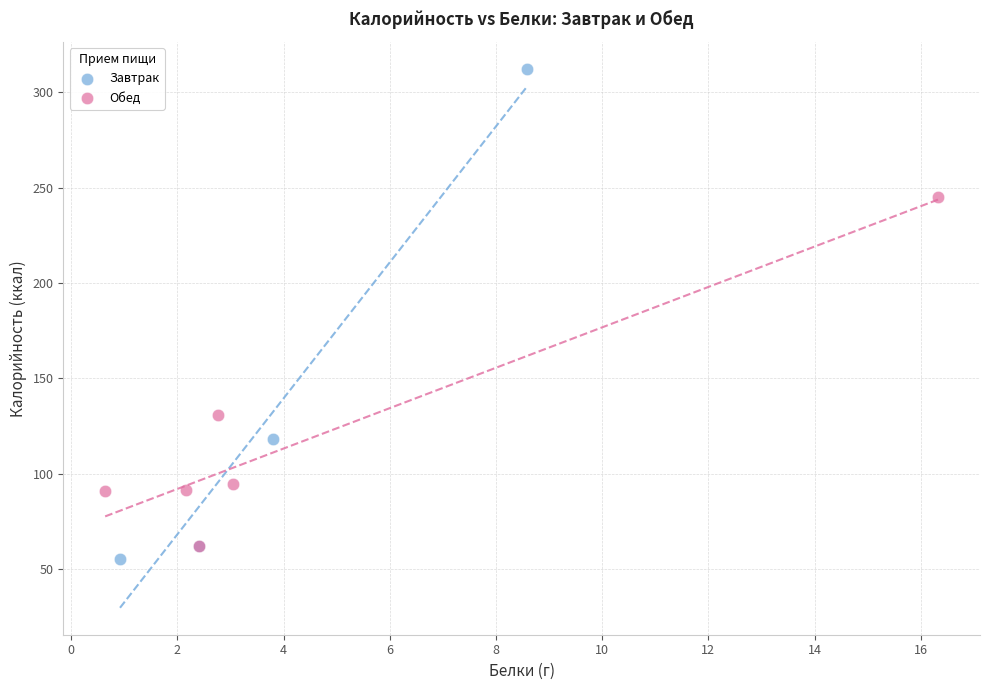

Which series reaches the maximum Y coordinate?

Завтрак